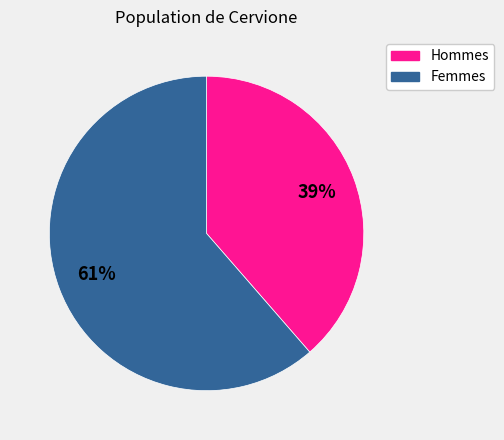

Is there any slice that represents more than half of the pie?

Yes